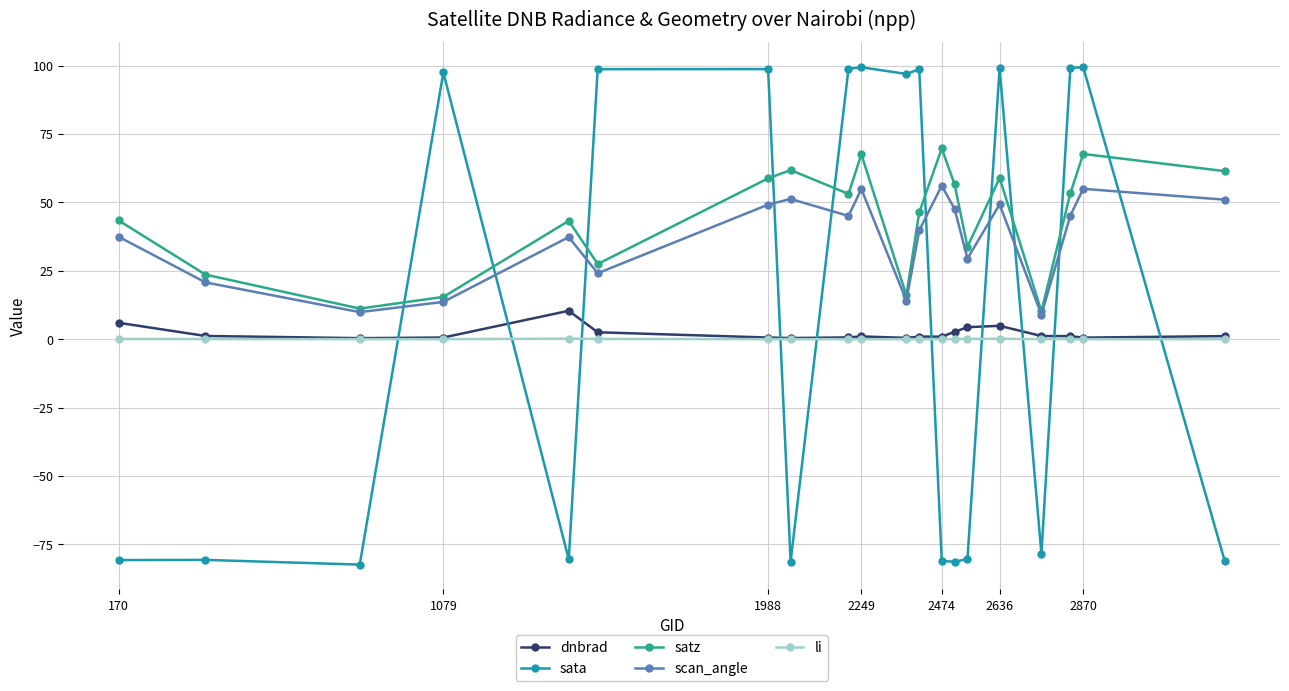

How many data points in sata are above 96?

10